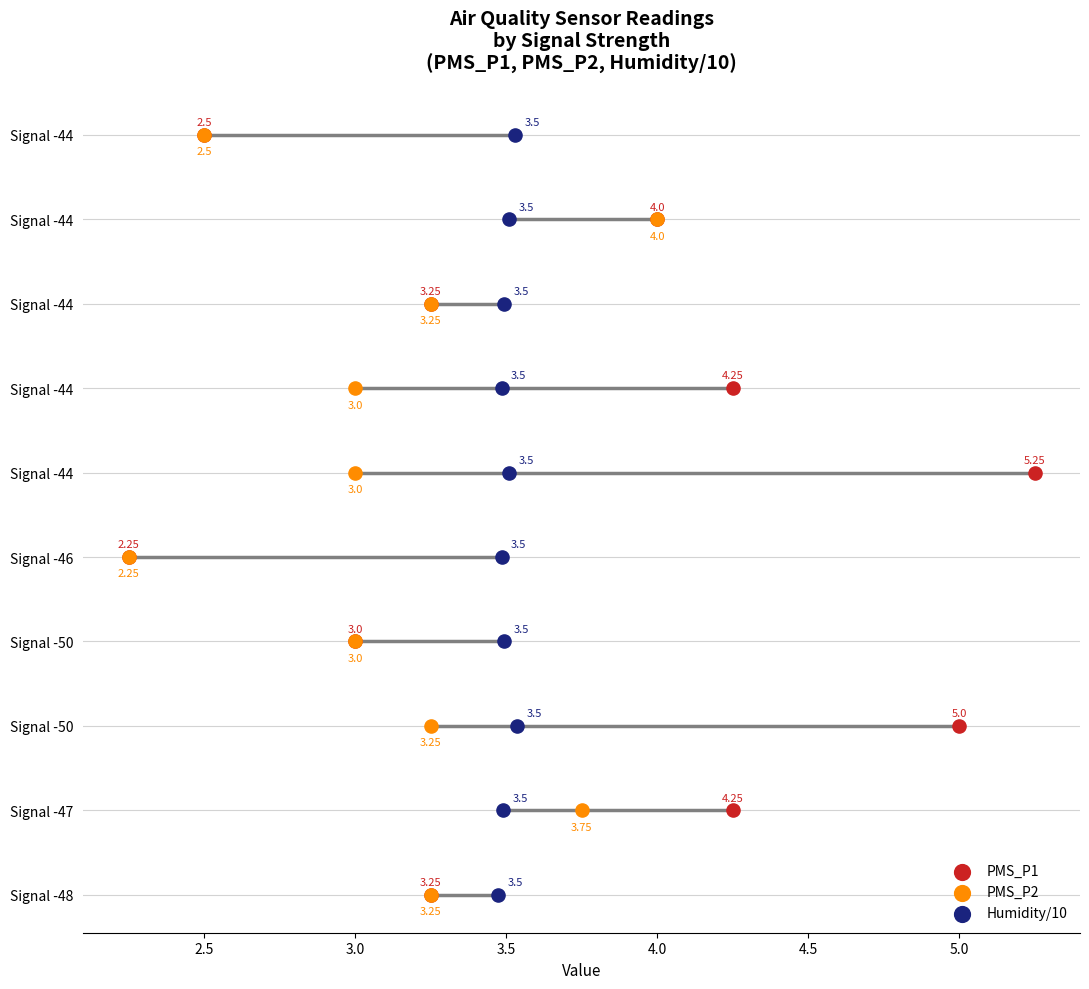

What are all the series names shown in the legend?

PMS_P1, PMS_P2, Humidity/10